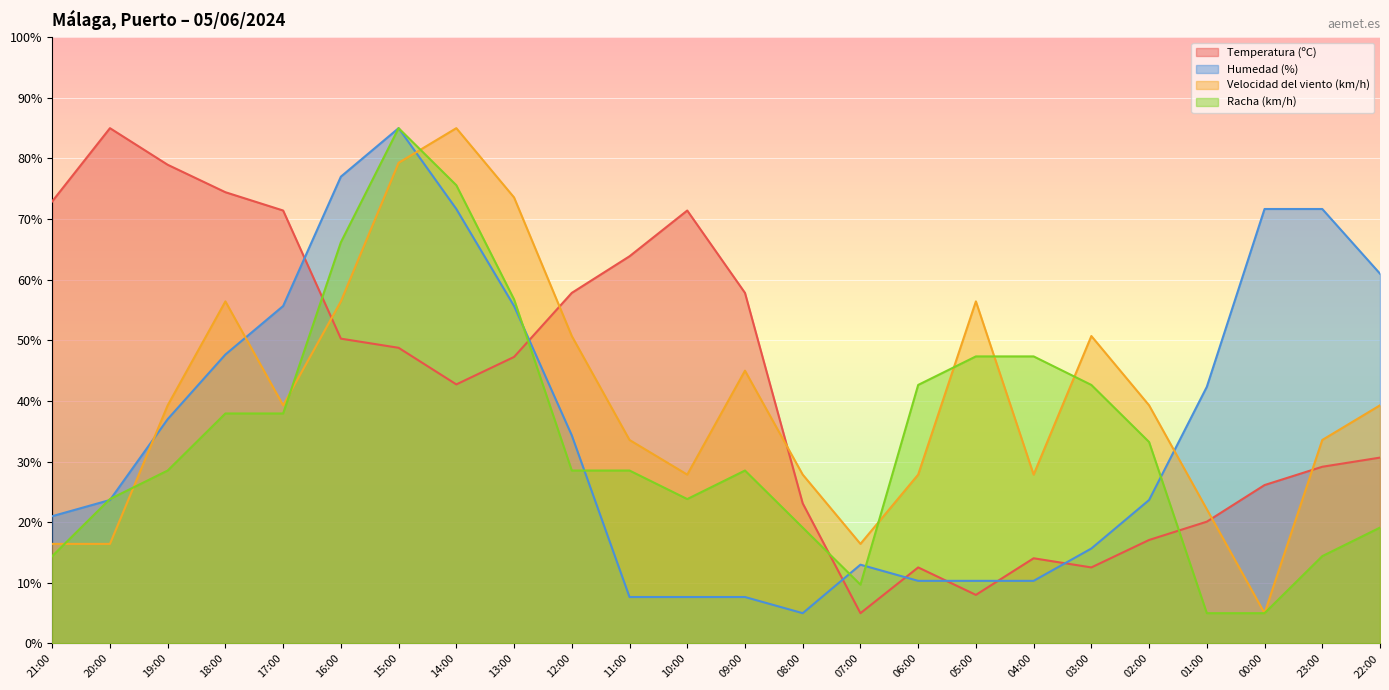

What are all the series names shown in the legend?

Temperatura (ºC), Humedad (%), Velocidad del viento (km/h), Racha (km/h)